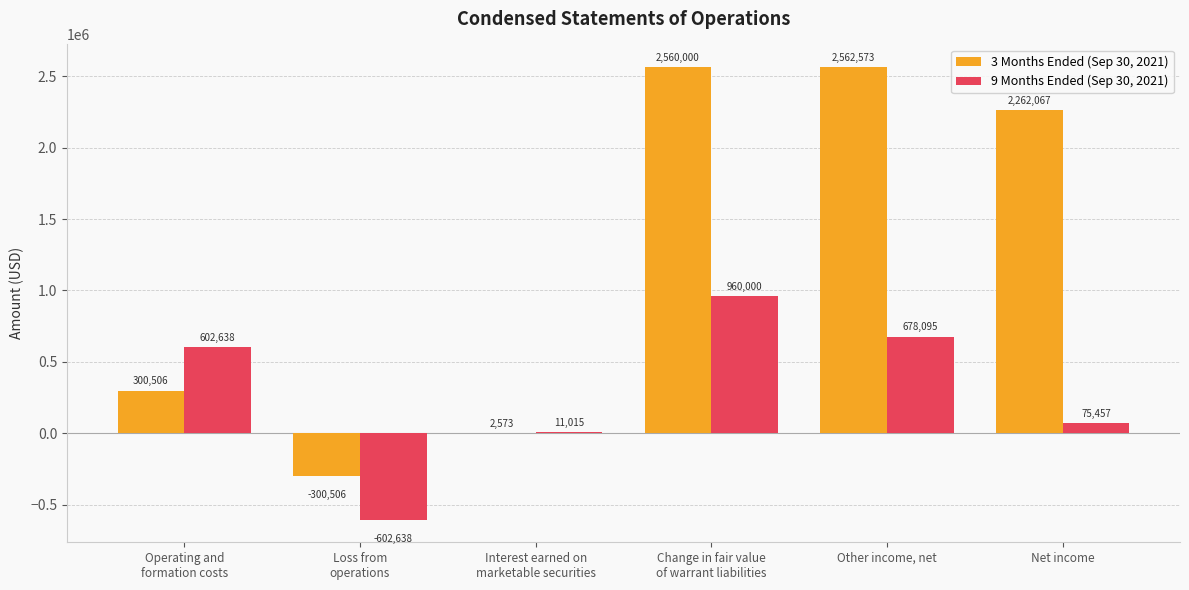

Between Loss from
operations and Other income, net, which series saw the biggest shift?

3 Months Ended (Sep 30, 2021)